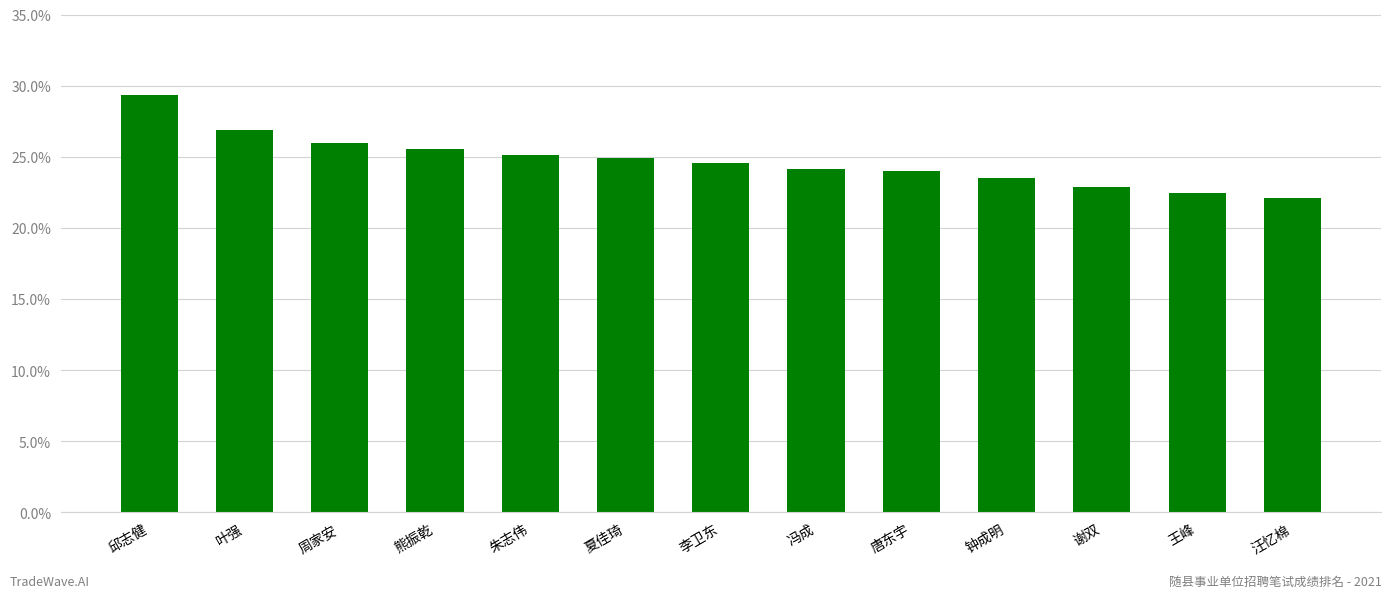

Count the number of data series in this chart.

1